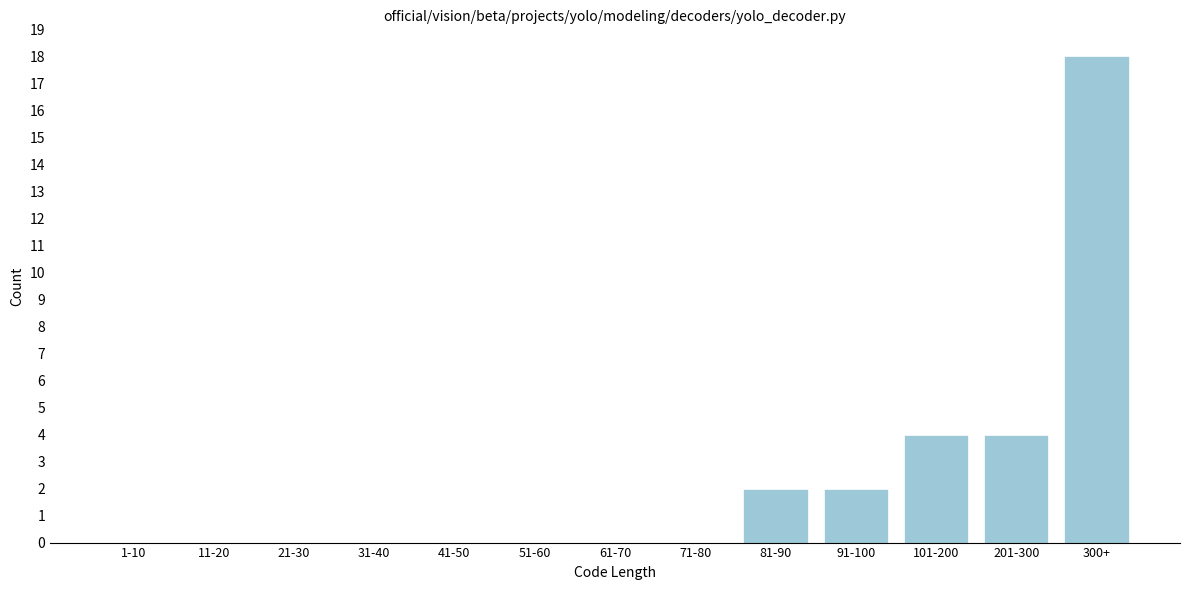

Reading left to right, extract all data points from this chart.

1-10=0	11-20=0	21-30=0	31-40=0	41-50=0	51-60=0	61-70=0	71-80=0	81-90=2	91-100=2	101-200=4	201-300=4	300+=18